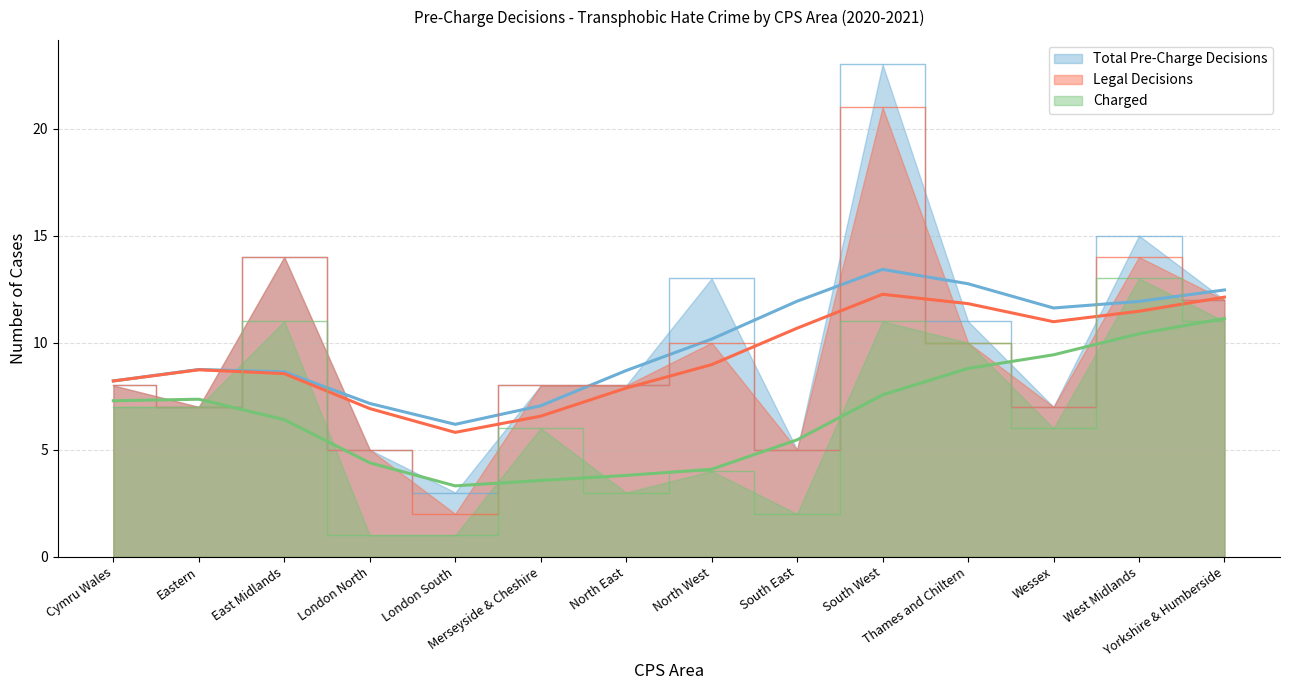

Is it true that Legal Decisions equals 8 at London North?

False